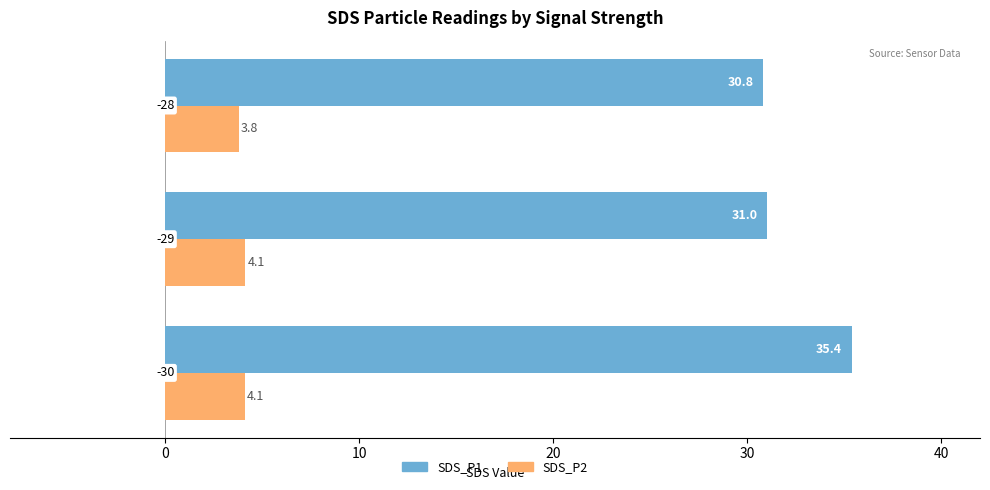

Rank the series by their maximum value, from lowest to highest.

SDS_P2, SDS_P1